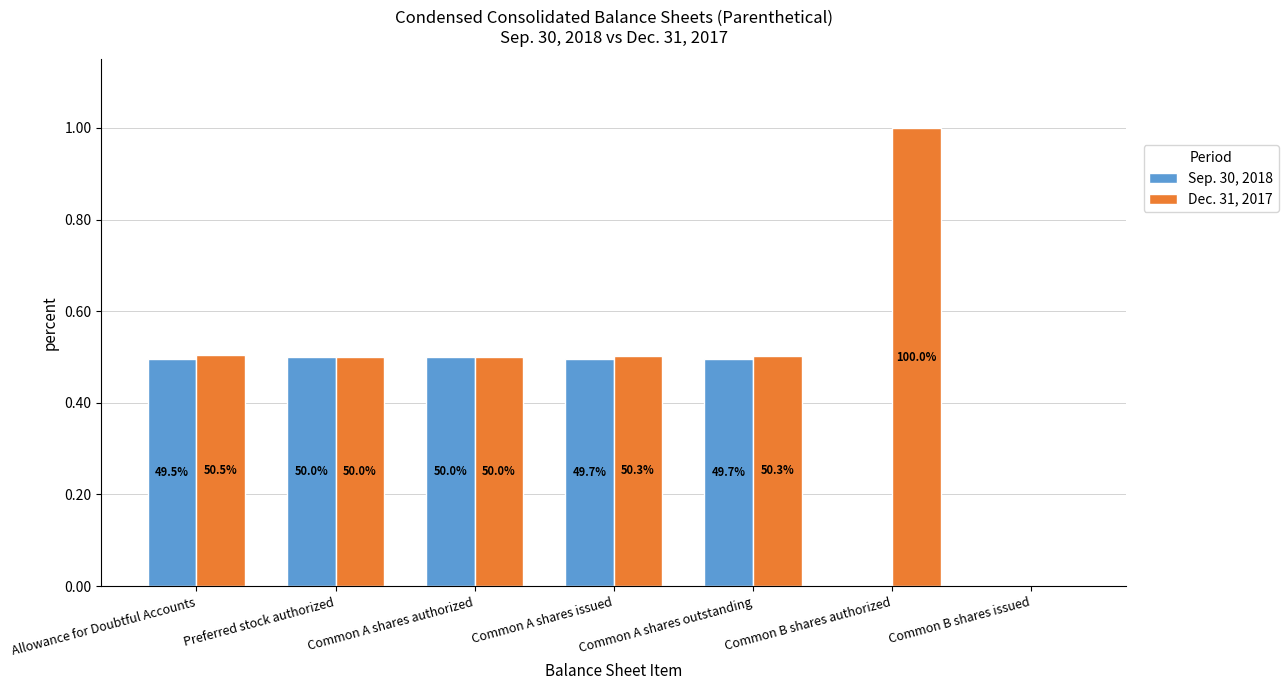

What is the sum of the Dec. 31, 2017 values at Common A shares authorized and Preferred stock authorized?

1.0